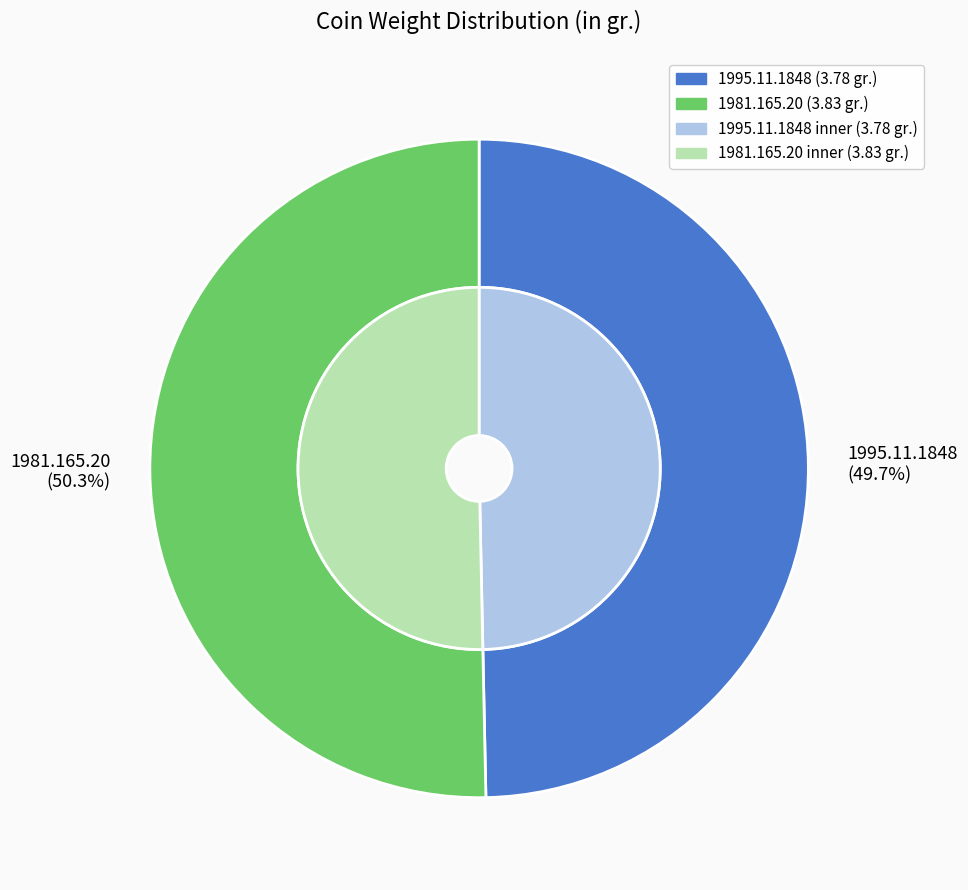

Combined, what portion of the pie is 1995.11.1848 and 1981.165.20?

100.0%